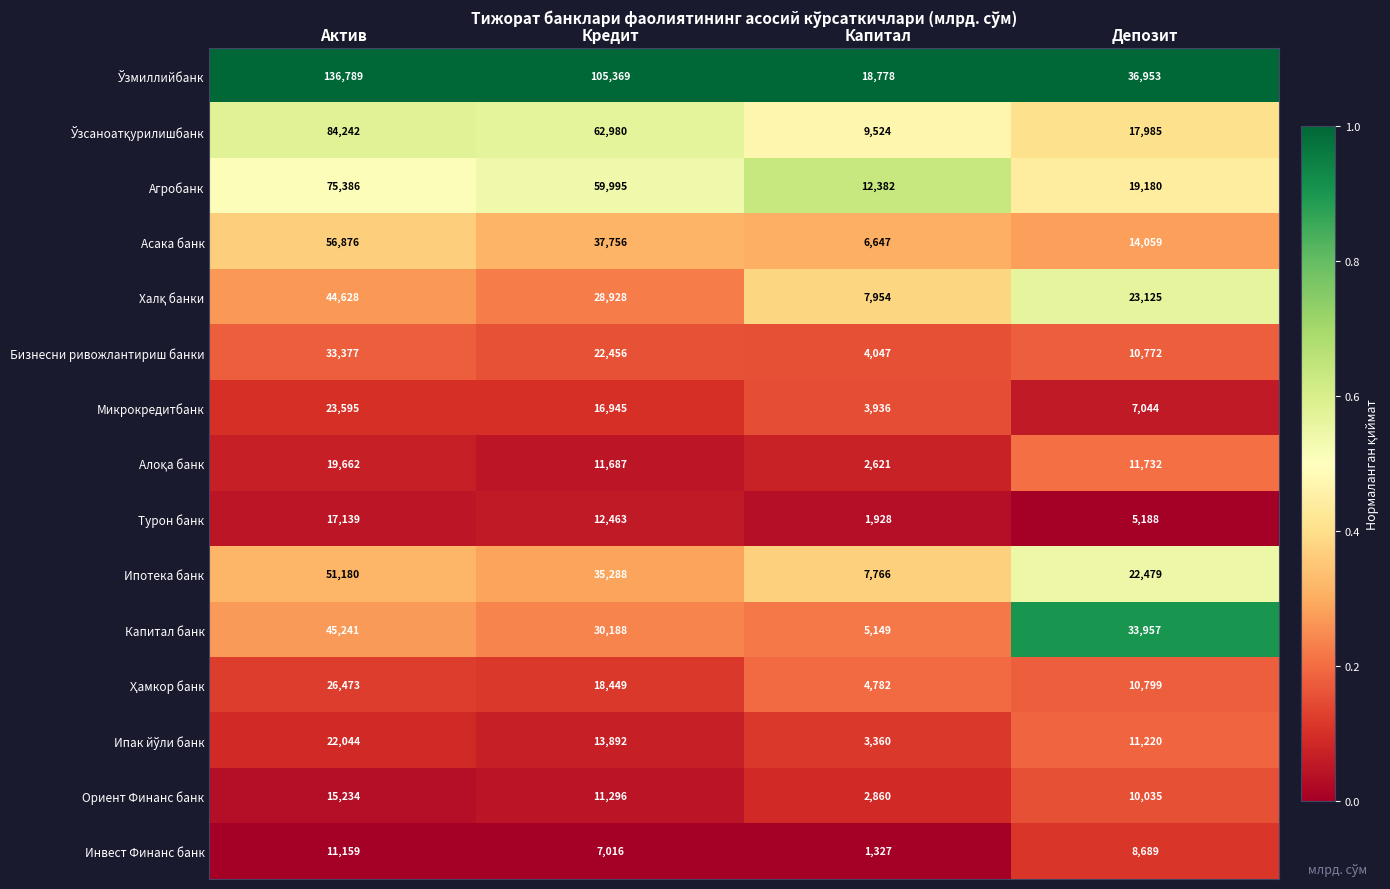

Where is Ориент Финанс банк nearest to the value 9047?

Депозит